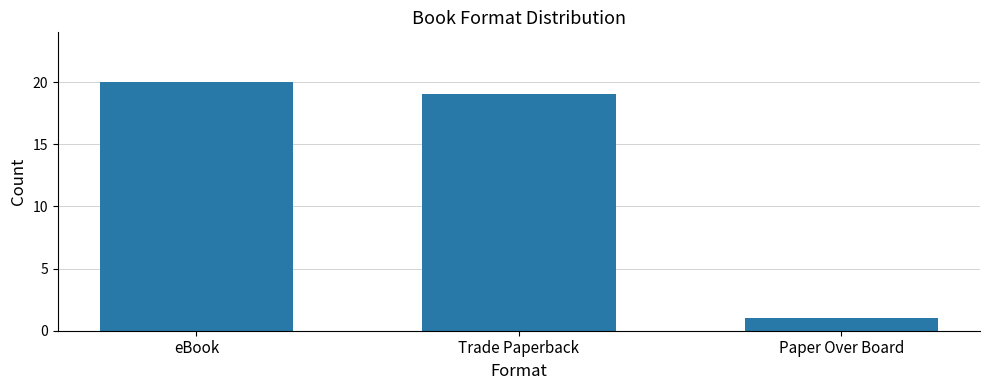

What is the minimum value shown in the chart?

1